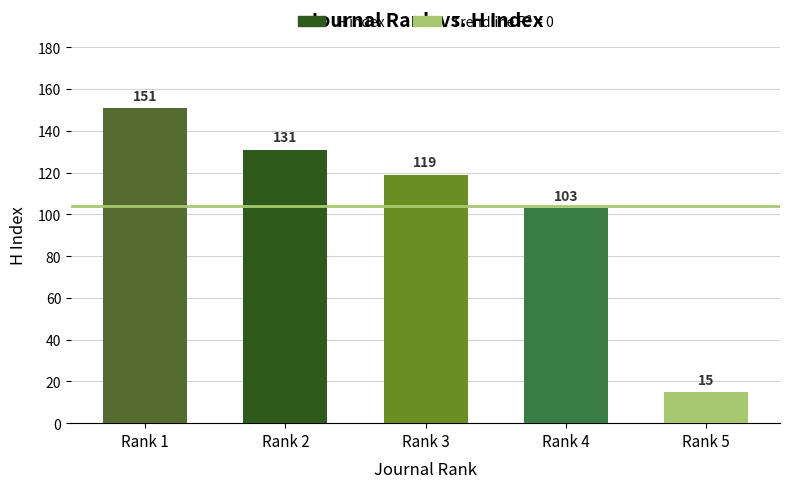

What is the value of the 1st bar from the left?

151